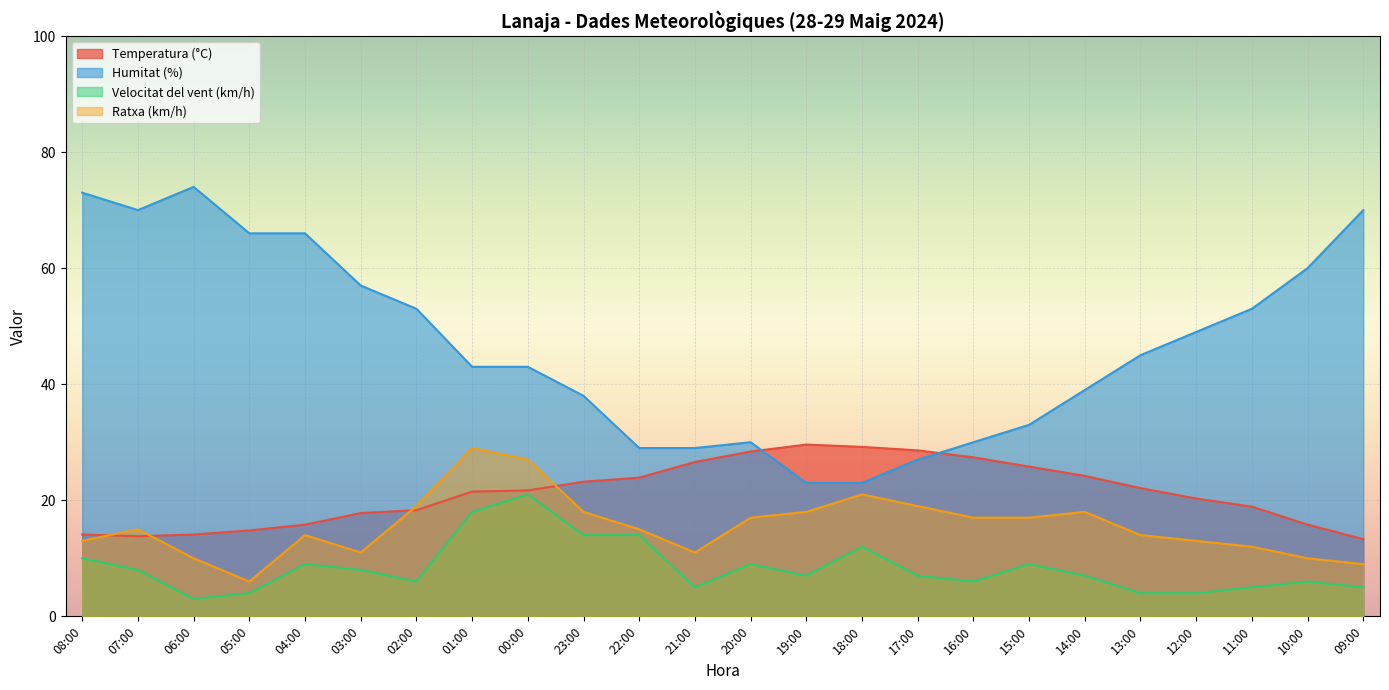

At which category is the sum across all series the highest?

00:00